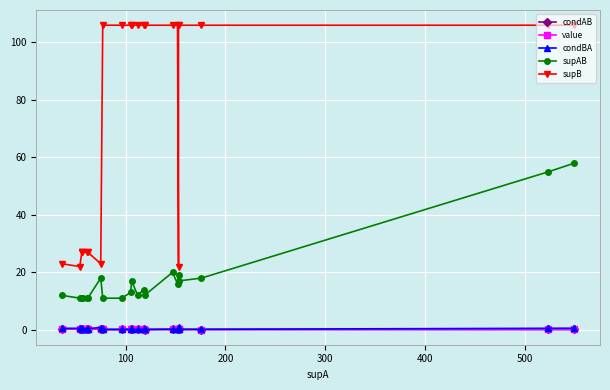

True or false: value and supB intersect in this chart.

False